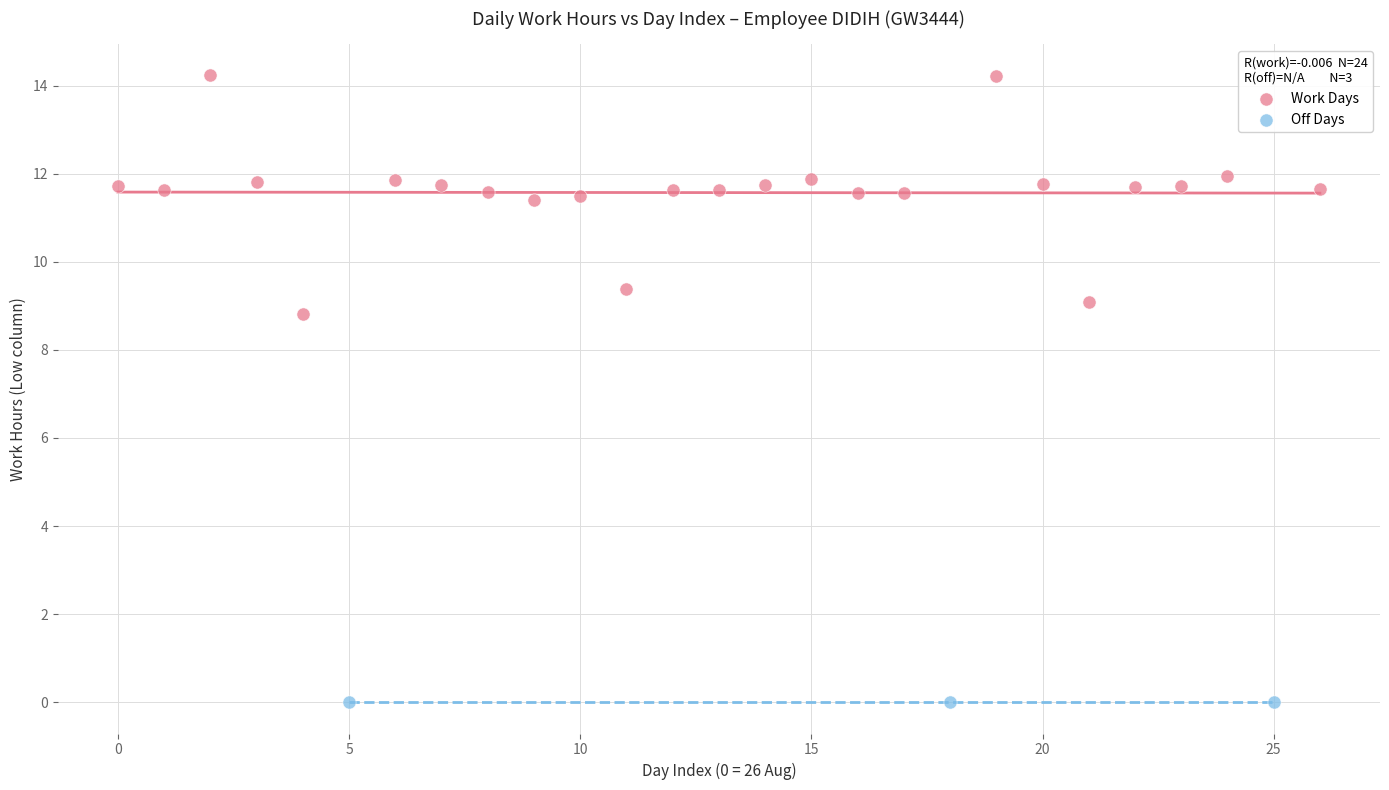

Which series contains the lowest Y value?

Off Days